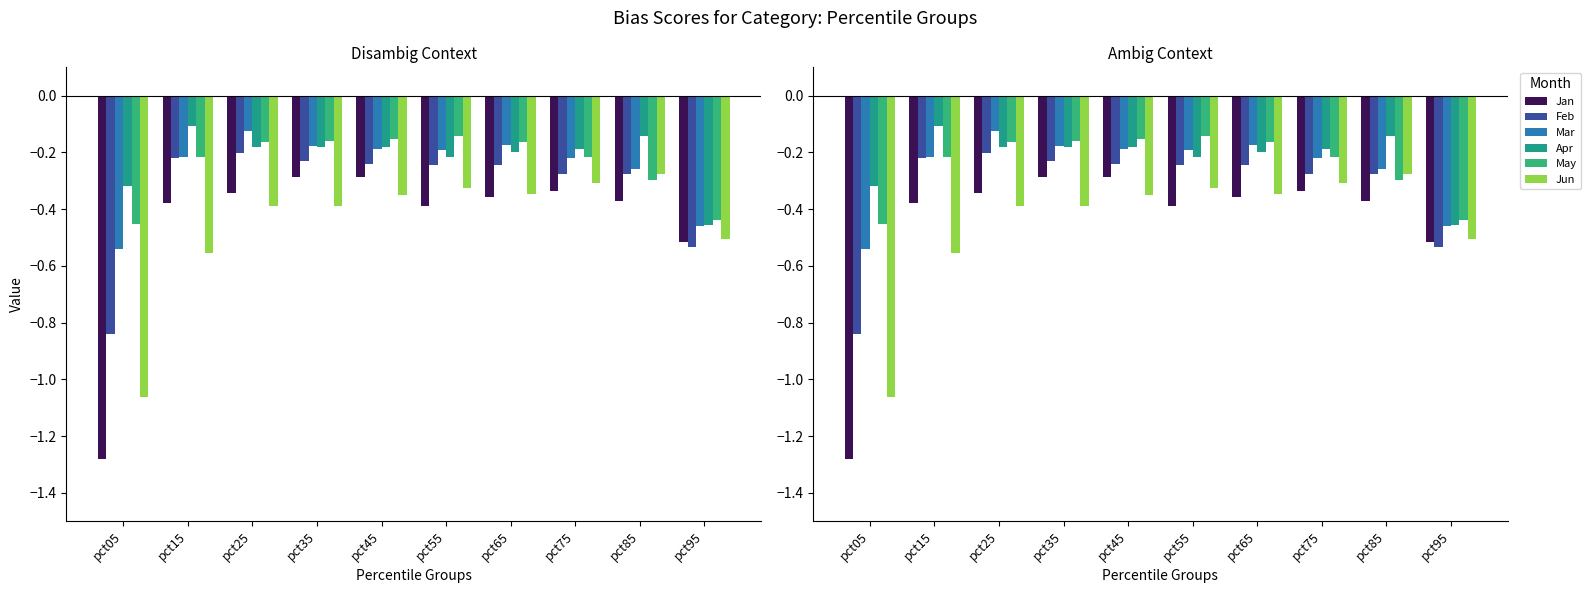

Reading left to right, transcribe all the data shown in this chart.

Jan: -1.3	-0.4	-0.3	-0.3	-0.3	-0.4	-0.4	-0.3	-0.4	-0.5
Feb: -0.8	-0.2	-0.2	-0.2	-0.2	-0.2	-0.2	-0.3	-0.3	-0.5
Mar: -0.5	-0.2	-0.1	-0.2	-0.2	-0.2	-0.2	-0.2	-0.3	-0.5
Apr: -0.3	-0.1	-0.2	-0.2	-0.2	-0.2	-0.2	-0.2	-0.1	-0.5
May: -0.5	-0.2	-0.2	-0.2	-0.2	-0.1	-0.2	-0.2	-0.3	-0.4
Jun: -1.1	-0.6	-0.4	-0.4	-0.3	-0.3	-0.3	-0.3	-0.3	-0.5